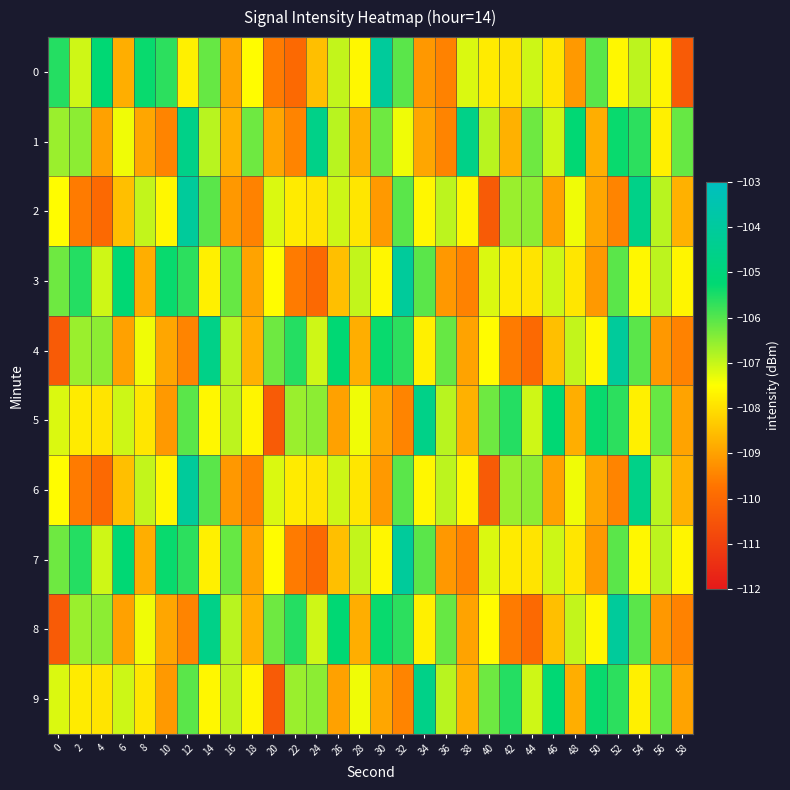

Reading left to right, transcribe all the data shown in this chart.

0: 0=-105.6	2=-107.1	4=-105.2	6=-108.8	8=-105.3	10=-105.7	12=-107.7	14=-106.2	16=-109.0	18=-107.5	20=-109.6	22=-110.0	24=-108.5	26=-107.0	28=-107.6	30=-104.1	32=-106.0	34=-109.1	36=-109.5	38=-107.2	40=-107.8	42=-107.9	44=-107.0	46=-107.9	48=-109.1	50=-106.1	52=-107.6	54=-106.9	56=-107.6	58=-110.3
1: 0=-106.6	2=-106.5	4=-109.0	6=-107.4	8=-108.9	10=-109.5	12=-104.6	14=-106.9	16=-108.7	18=-106.2	20=-108.9	22=-109.5	24=-104.6	26=-106.9	28=-108.7	30=-106.2	32=-107.4	34=-108.9	36=-109.5	38=-104.6	40=-106.9	42=-108.7	44=-106.2	46=-107.1	48=-105.2	50=-108.8	52=-105.3	54=-105.7	56=-107.7	58=-106.2
2: 0=-107.5	2=-109.6	4=-110.0	6=-108.5	8=-107.0	10=-107.6	12=-104.1	14=-106.0	16=-109.1	18=-109.5	20=-107.2	22=-107.8	24=-107.9	26=-107.0	28=-107.9	30=-109.1	32=-106.1	34=-107.6	36=-106.9	38=-107.6	40=-110.3	42=-106.6	44=-106.5	46=-109.0	48=-107.4	50=-108.9	52=-109.5	54=-104.6	56=-106.9	58=-108.7
3: 0=-106.2	2=-105.6	4=-107.1	6=-105.2	8=-108.8	10=-105.3	12=-105.7	14=-107.7	16=-106.2	18=-109.0	20=-107.5	22=-109.6	24=-110.0	26=-108.5	28=-107.0	30=-107.6	32=-104.1	34=-106.0	36=-109.1	38=-109.5	40=-107.2	42=-107.8	44=-107.9	46=-107.0	48=-107.9	50=-109.1	52=-106.1	54=-107.6	56=-106.9	58=-107.6
4: 0=-110.3	2=-106.6	4=-106.5	6=-109.0	8=-107.4	10=-108.9	12=-109.5	14=-104.6	16=-106.9	18=-108.7	20=-106.2	22=-105.6	24=-107.1	26=-105.2	28=-108.8	30=-105.3	32=-105.7	34=-107.7	36=-106.2	38=-109.0	40=-107.5	42=-109.6	44=-110.0	46=-108.5	48=-107.0	50=-107.6	52=-104.1	54=-106.0	56=-109.1	58=-109.5
5: 0=-107.2	2=-107.8	4=-107.9	6=-107.0	8=-107.9	10=-109.1	12=-106.1	14=-107.6	16=-106.9	18=-107.6	20=-110.3	22=-106.6	24=-106.5	26=-109.0	28=-107.4	30=-108.9	32=-109.5	34=-104.6	36=-106.9	38=-108.7	40=-106.2	42=-105.6	44=-107.1	46=-105.2	48=-108.8	50=-105.3	52=-105.7	54=-107.7	56=-106.2	58=-109.0
6: 0=-107.5	2=-109.6	4=-110.0	6=-108.5	8=-107.0	10=-107.6	12=-104.1	14=-106.0	16=-109.1	18=-109.5	20=-107.2	22=-107.8	24=-107.9	26=-107.0	28=-107.9	30=-109.1	32=-106.1	34=-107.6	36=-106.9	38=-107.6	40=-110.3	42=-106.6	44=-106.5	46=-109.0	48=-107.4	50=-108.9	52=-109.5	54=-104.6	56=-106.9	58=-108.7
7: 0=-106.2	2=-105.6	4=-107.1	6=-105.2	8=-108.8	10=-105.3	12=-105.7	14=-107.7	16=-106.2	18=-109.0	20=-107.5	22=-109.6	24=-110.0	26=-108.5	28=-107.0	30=-107.6	32=-104.1	34=-106.0	36=-109.1	38=-109.5	40=-107.2	42=-107.8	44=-107.9	46=-107.0	48=-107.9	50=-109.1	52=-106.1	54=-107.6	56=-106.9	58=-107.6
8: 0=-110.3	2=-106.6	4=-106.5	6=-109.0	8=-107.4	10=-108.9	12=-109.5	14=-104.6	16=-106.9	18=-108.7	20=-106.2	22=-105.6	24=-107.1	26=-105.2	28=-108.8	30=-105.3	32=-105.7	34=-107.7	36=-106.2	38=-109.0	40=-107.5	42=-109.6	44=-110.0	46=-108.5	48=-107.0	50=-107.6	52=-104.1	54=-106.0	56=-109.1	58=-109.5
9: 0=-107.2	2=-107.8	4=-107.9	6=-107.0	8=-107.9	10=-109.1	12=-106.1	14=-107.6	16=-106.9	18=-107.6	20=-110.3	22=-106.6	24=-106.5	26=-109.0	28=-107.4	30=-108.9	32=-109.5	34=-104.6	36=-106.9	38=-108.7	40=-106.2	42=-105.6	44=-107.1	46=-105.2	48=-108.8	50=-105.3	52=-105.7	54=-107.7	56=-106.2	58=-109.0